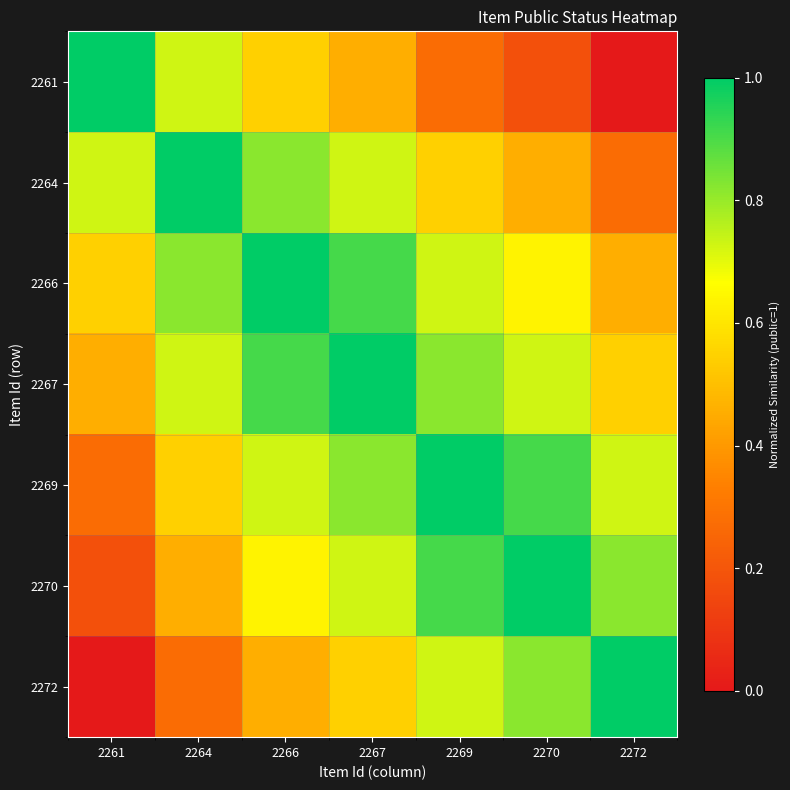

Reading left to right, transcribe all the data shown in this chart.

2261: 2261=1.0	2264=0.7	2266=0.5	2267=0.5	2269=0.3	2270=0.2	2272=0.0
2264: 2261=0.7	2264=1.0	2266=0.8	2267=0.7	2269=0.5	2270=0.5	2272=0.3
2266: 2261=0.5	2264=0.8	2266=1.0	2267=0.9	2269=0.7	2270=0.6	2272=0.5
2267: 2261=0.5	2264=0.7	2266=0.9	2267=1.0	2269=0.8	2270=0.7	2272=0.5
2269: 2261=0.3	2264=0.5	2266=0.7	2267=0.8	2269=1.0	2270=0.9	2272=0.7
2270: 2261=0.2	2264=0.5	2266=0.6	2267=0.7	2269=0.9	2270=1.0	2272=0.8
2272: 2261=0.0	2264=0.3	2266=0.5	2267=0.5	2269=0.7	2270=0.8	2272=1.0